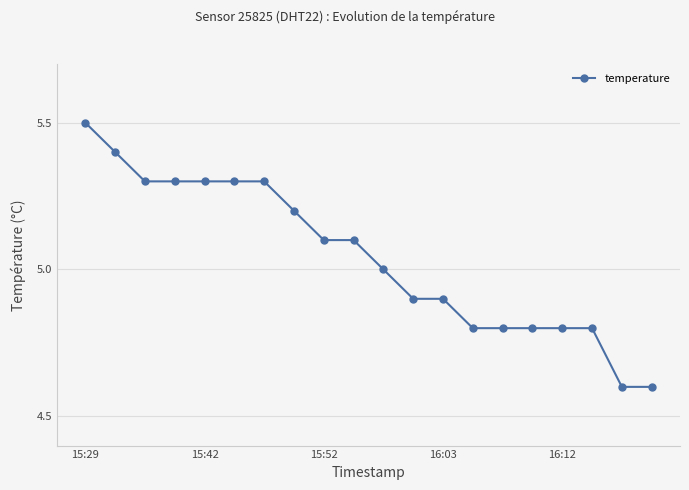

How many lines are shown in the chart?

1